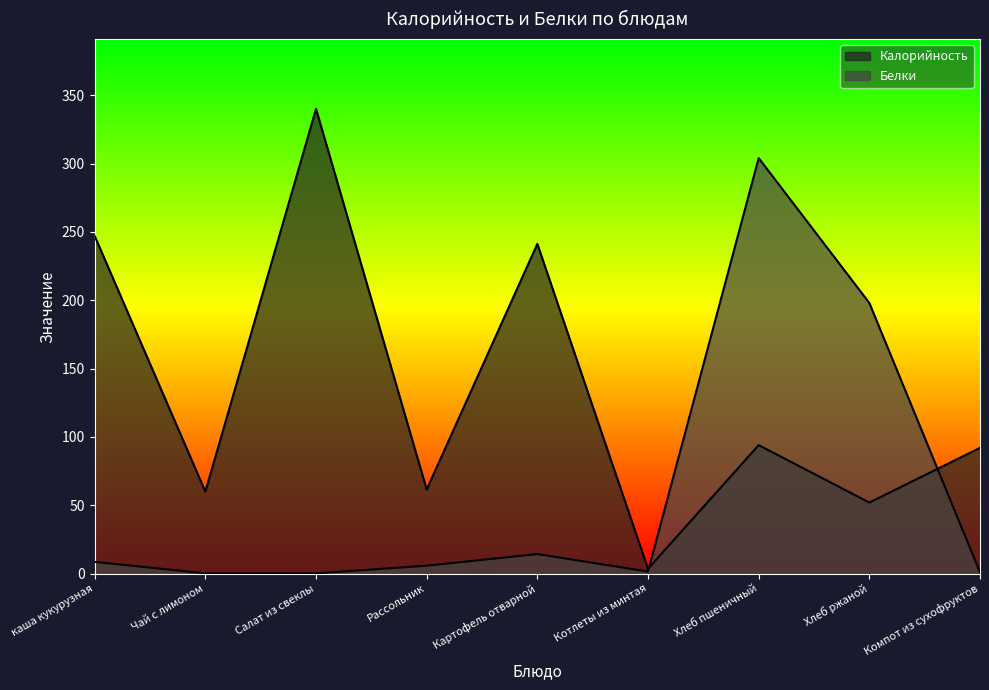

What is the total value across all series at Хлеб пшеничный?

398.0